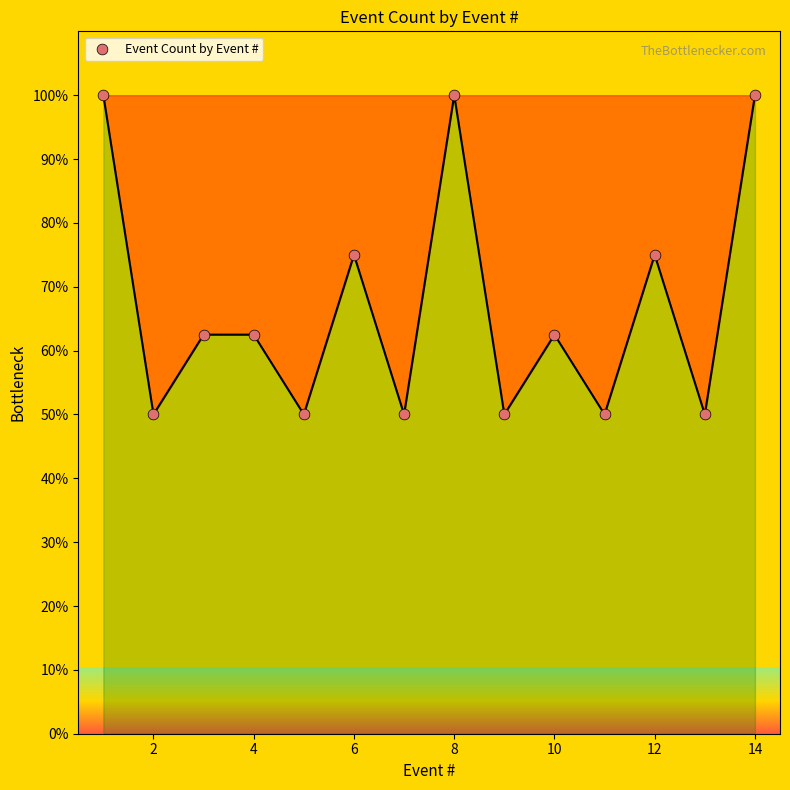

What is the greatest value displayed?

100.0